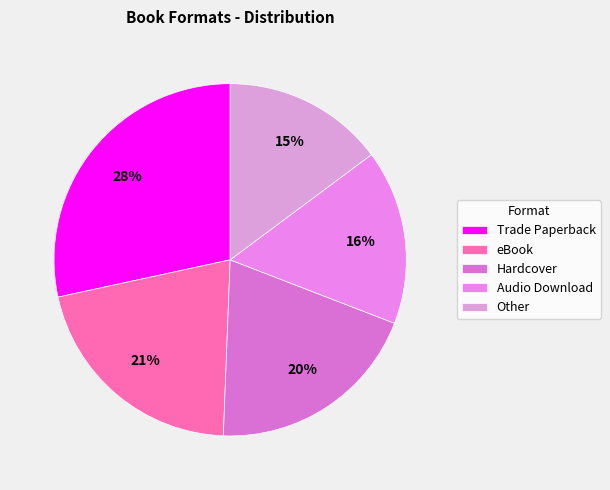

To the nearest percent, what is the combined percentage of Hardcover and Other?

35%